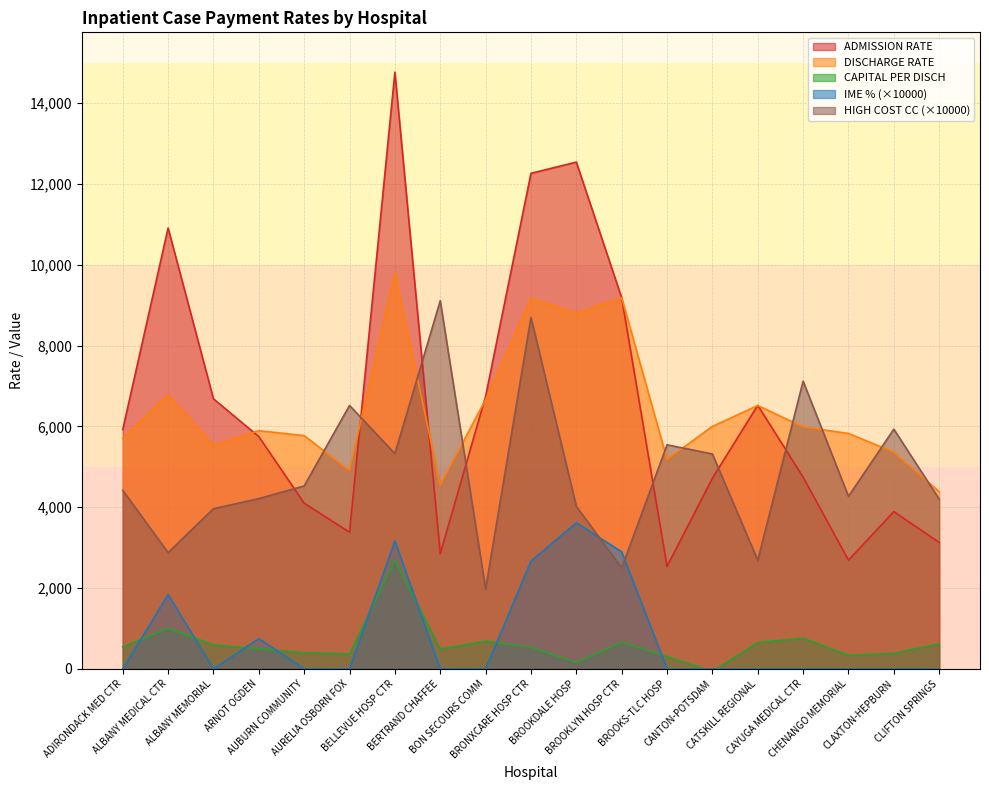

At how many categories does at least one series exceed 4009?

19